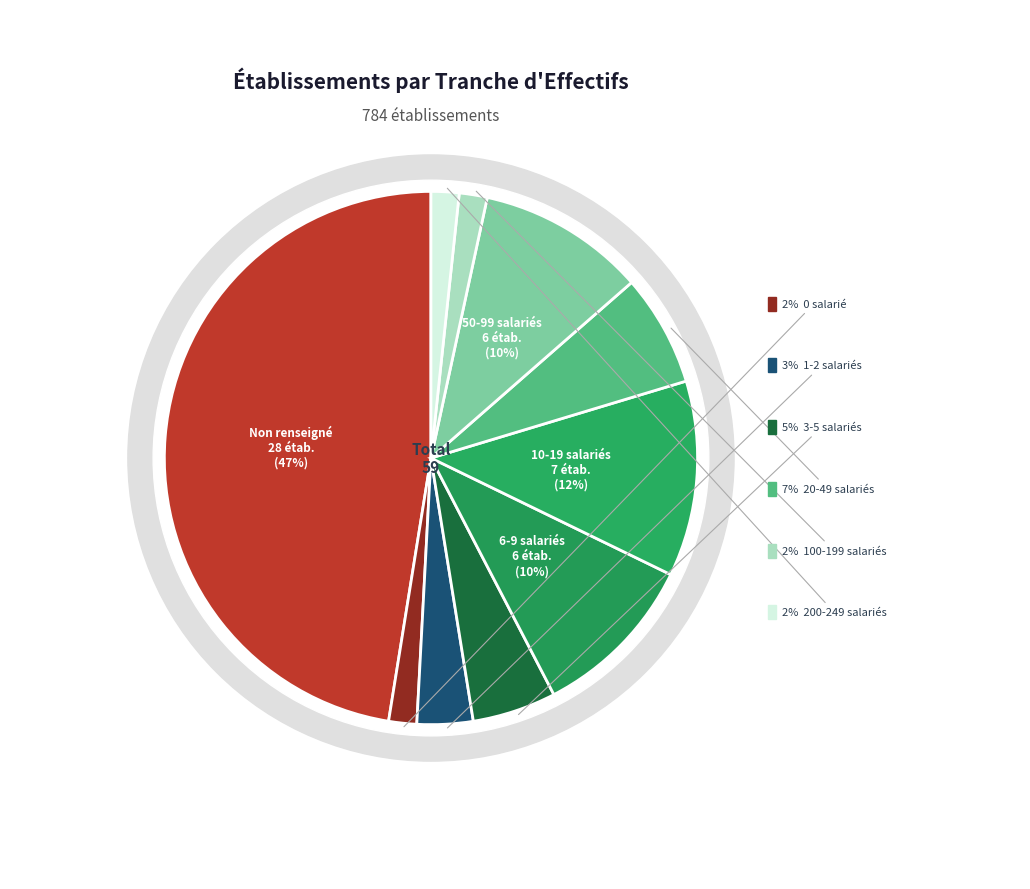

Which slice is the largest?

NN